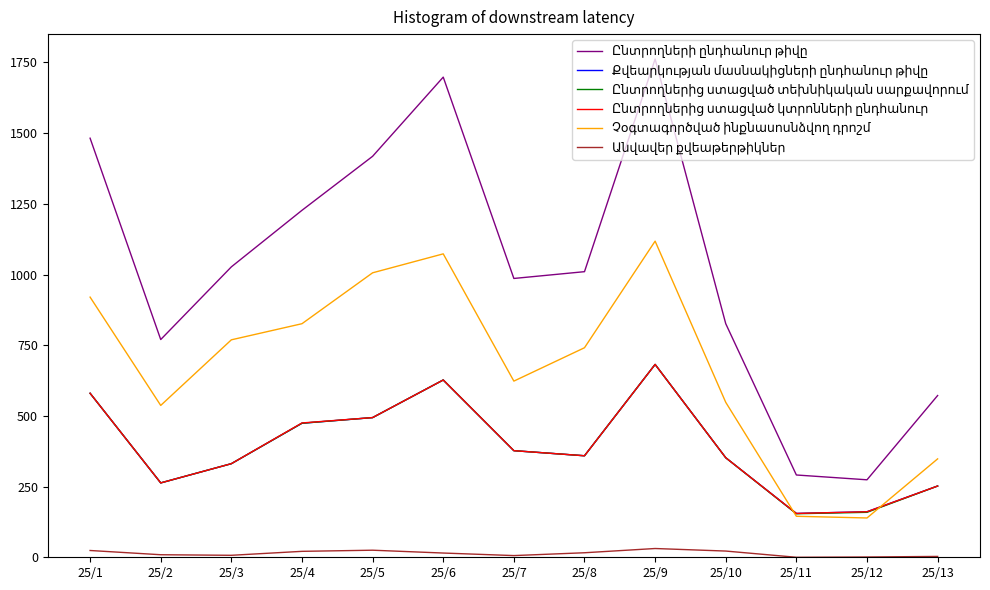

At which category is the sum across all series the highest?

25/9